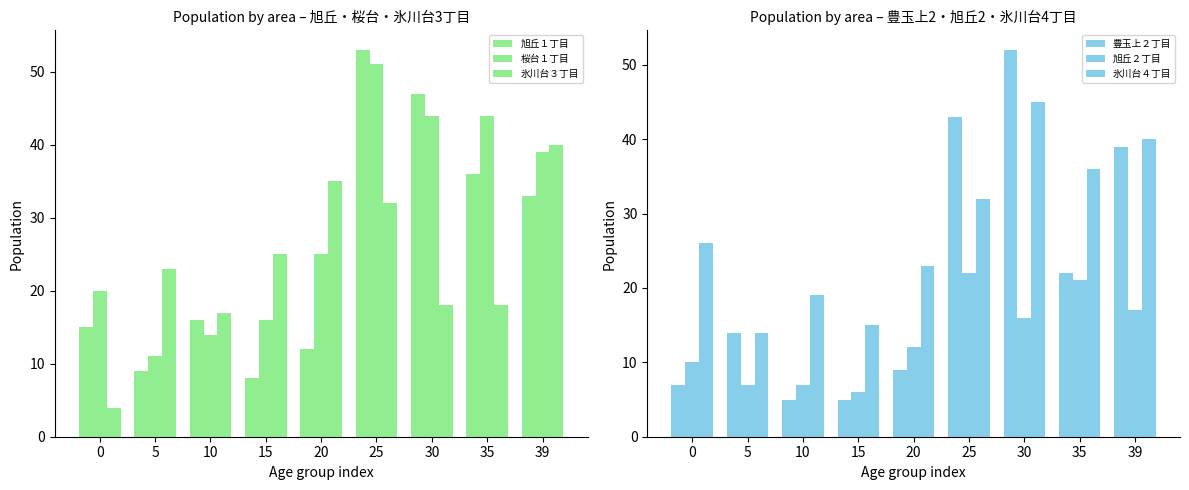

The 豊玉上２丁目 series shows 43 at 25. True or false?

True